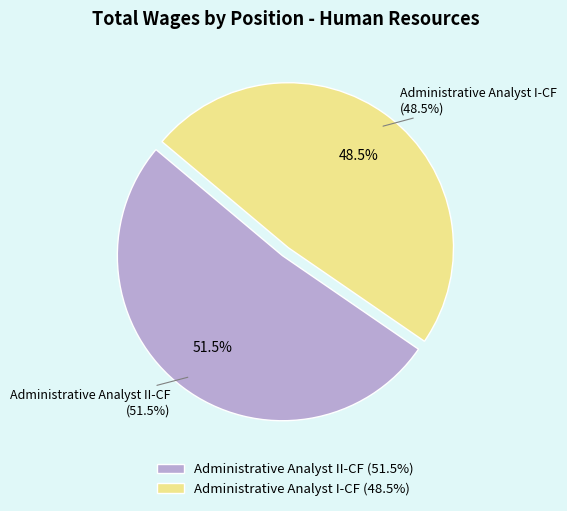

How many slices are in this pie chart?

2